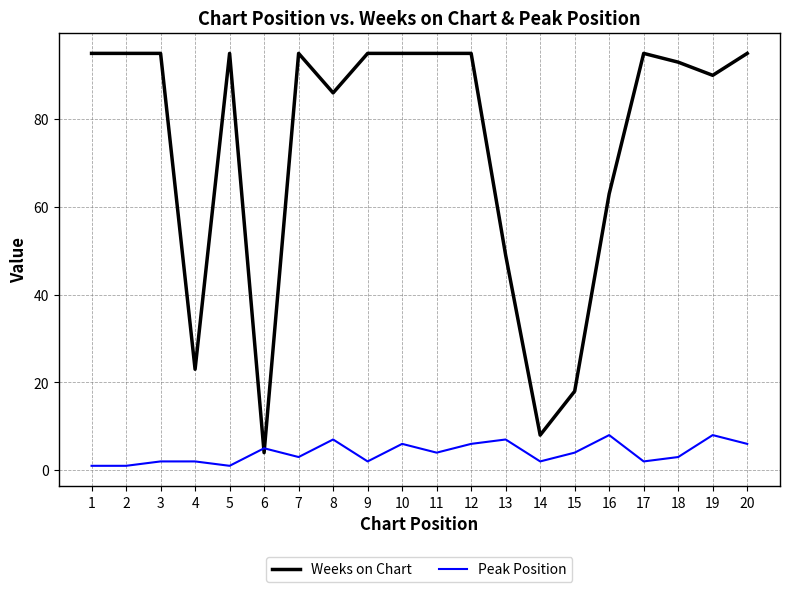

What is the average value of the Peak Position series?

4